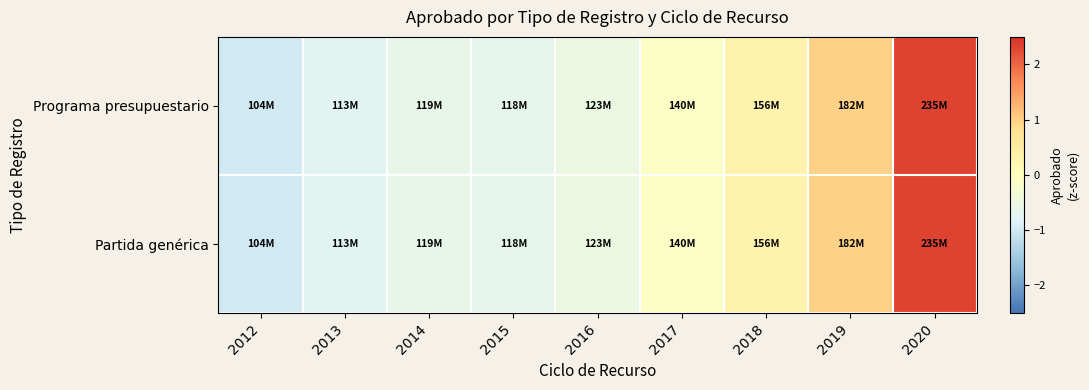

Which series has the largest total across all categories?

Programa presupuestario